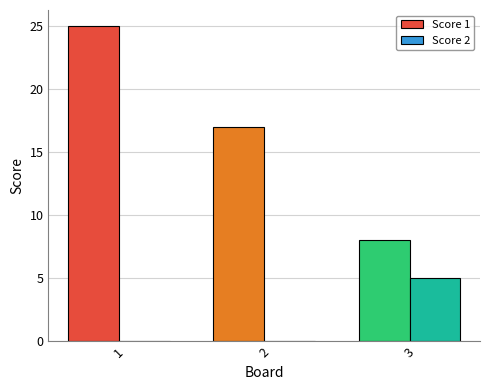

Which series has the largest total across all categories?

Score 1